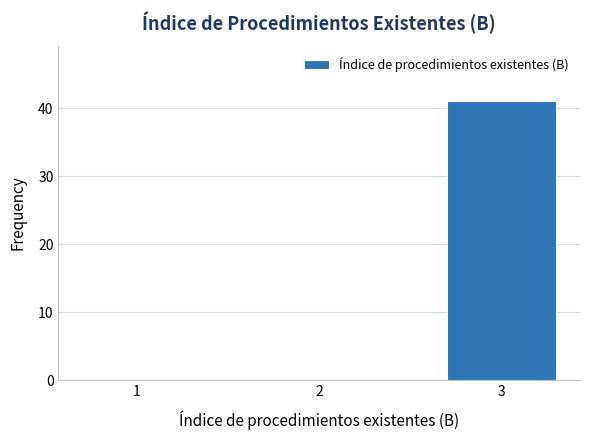

Reading right to left, transcribe all the data shown in this chart.

3=41	2=0	1=0